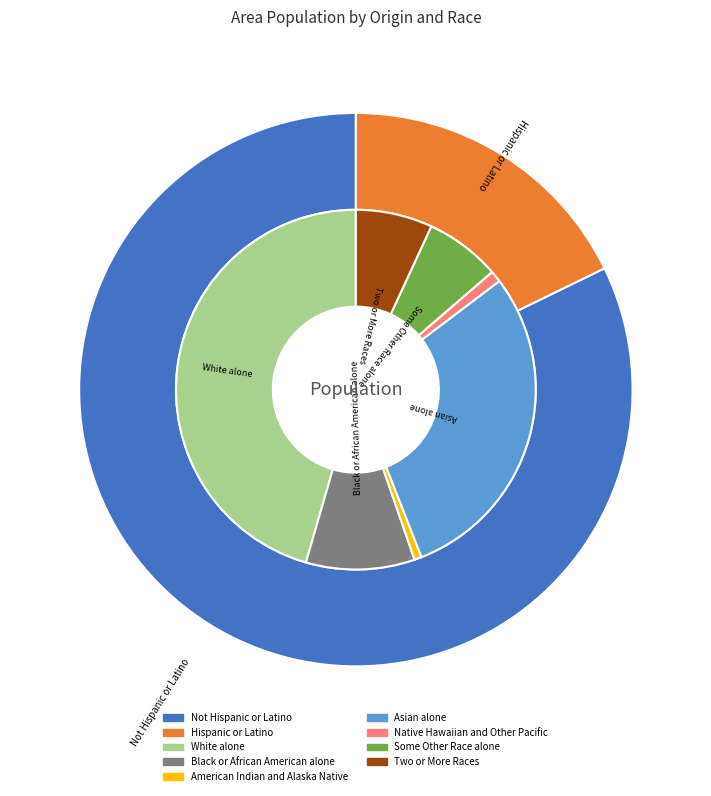

How many segments does this pie chart have?

9